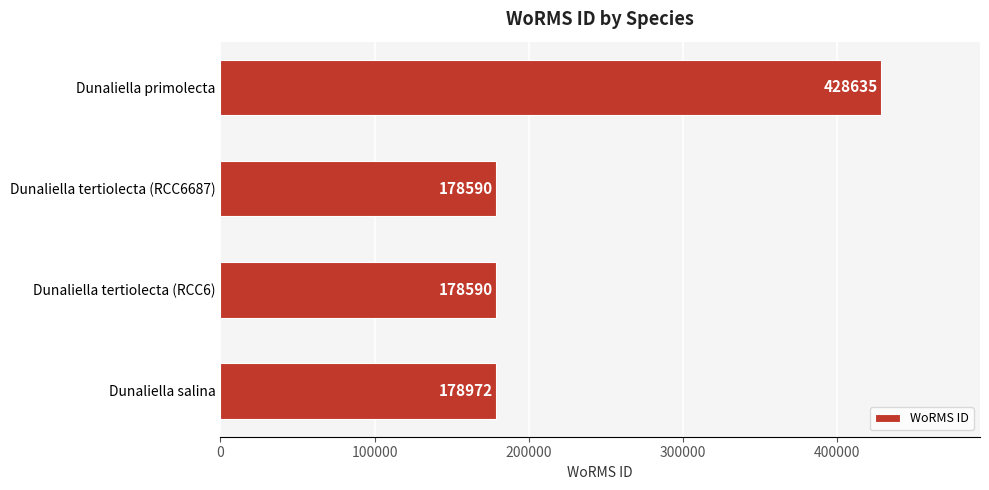

How many series are shown in this chart?

1